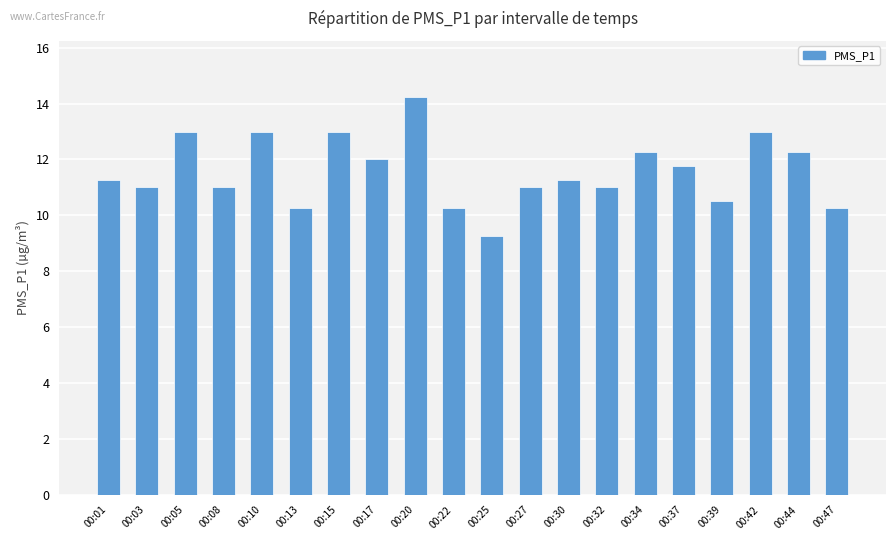

How many series are shown in this chart?

1